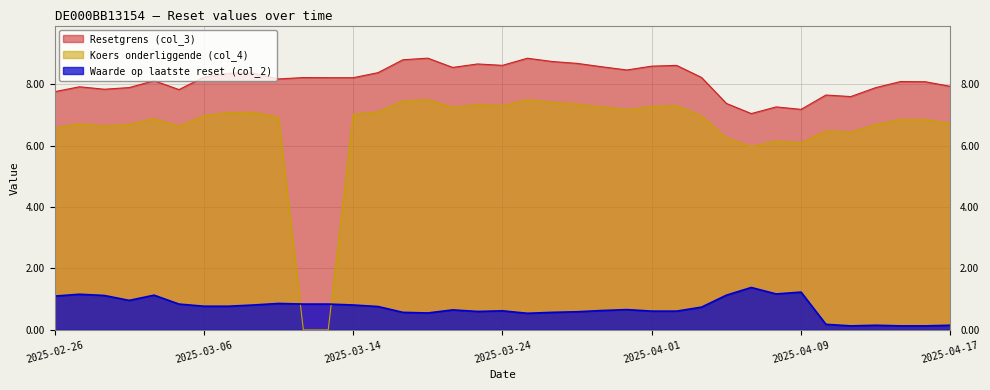

Which series changed the most between 2025-04-07 and 2025-03-13?

Koers onderliggende (col_4)